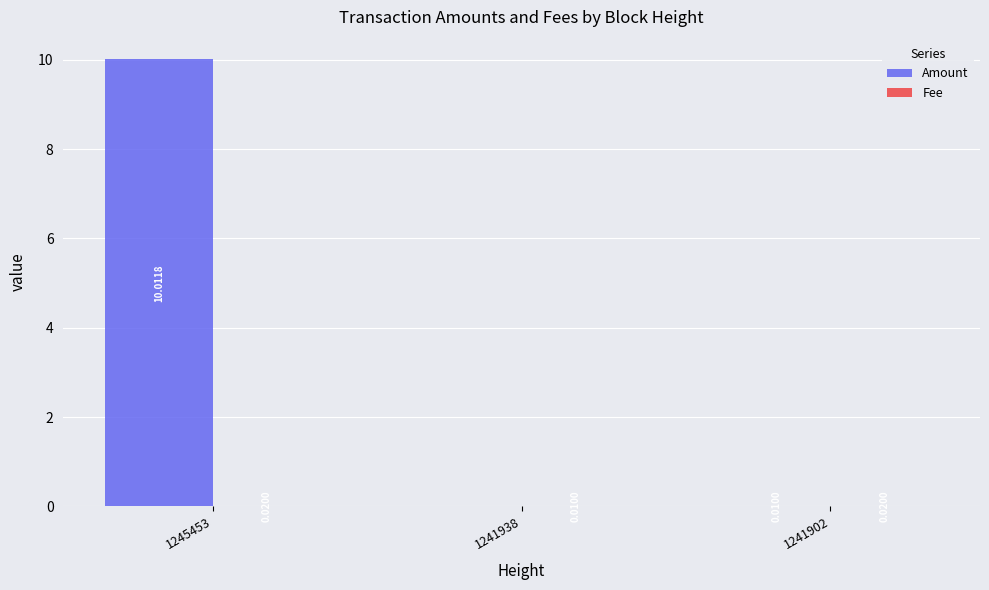

Which series has the largest total across all categories?

Amount